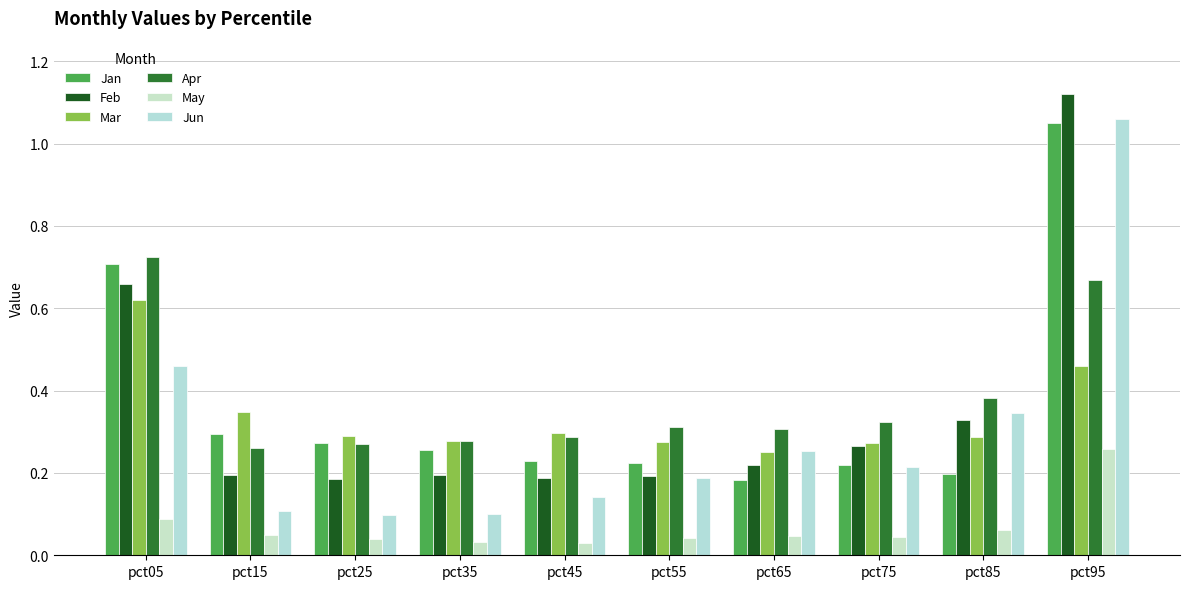

How many groups of bars are there?

10